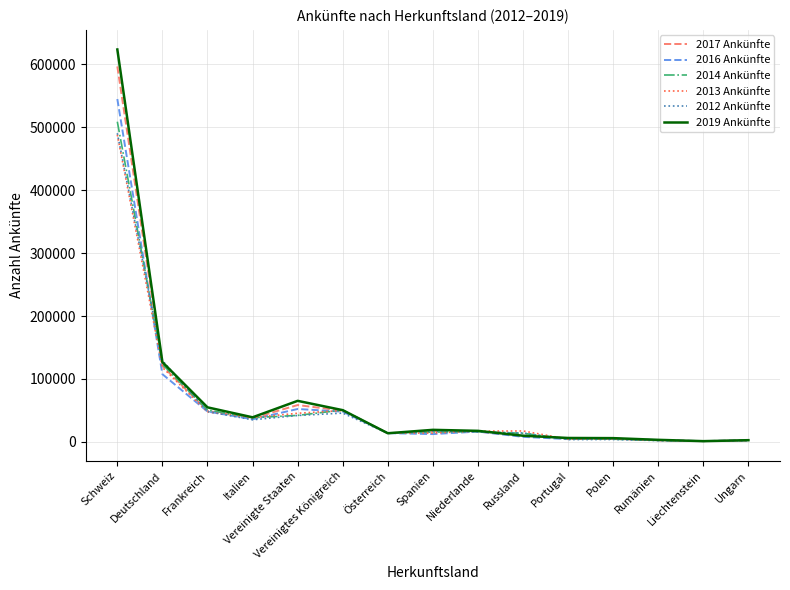

Which series has the largest range (max minus min)?

2019 Ankünfte